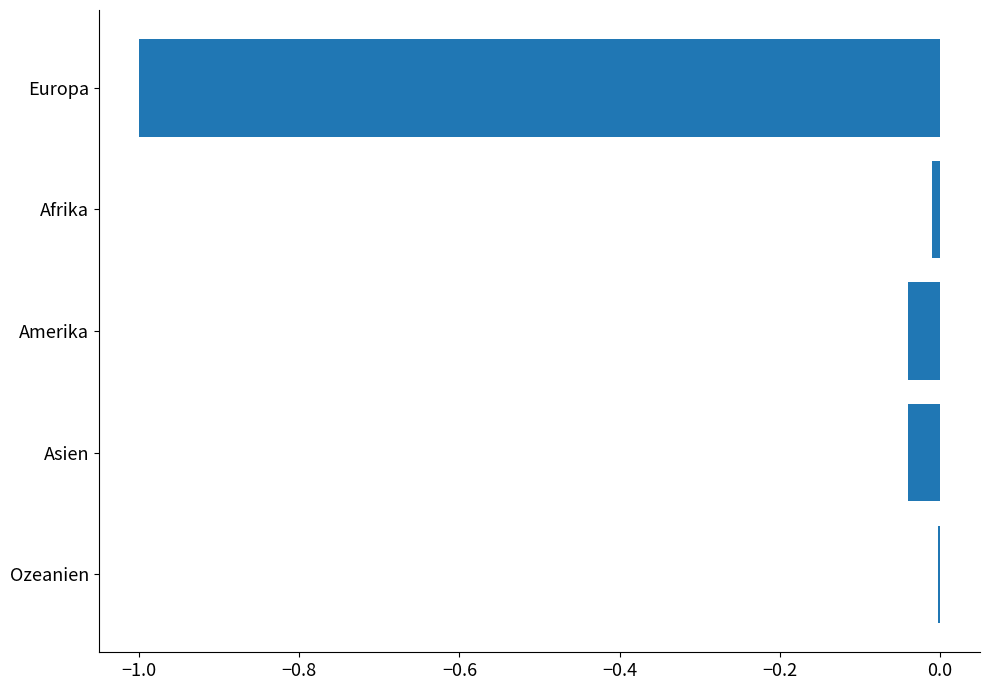

The value at Asien is -0.1. True or false?

False